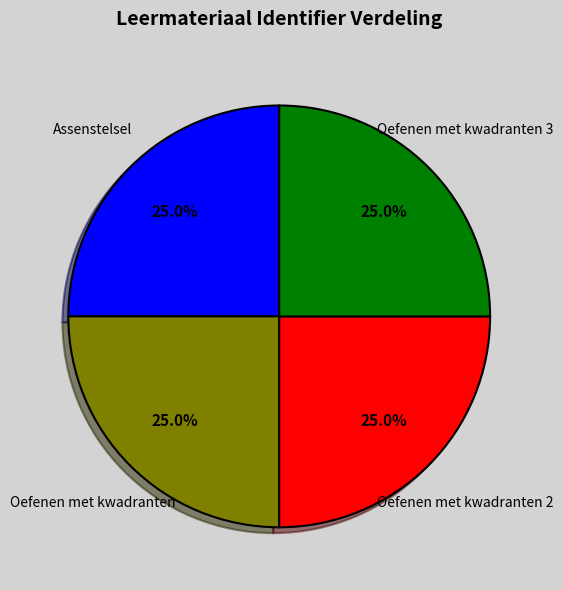

How many segments does this pie chart have?

4